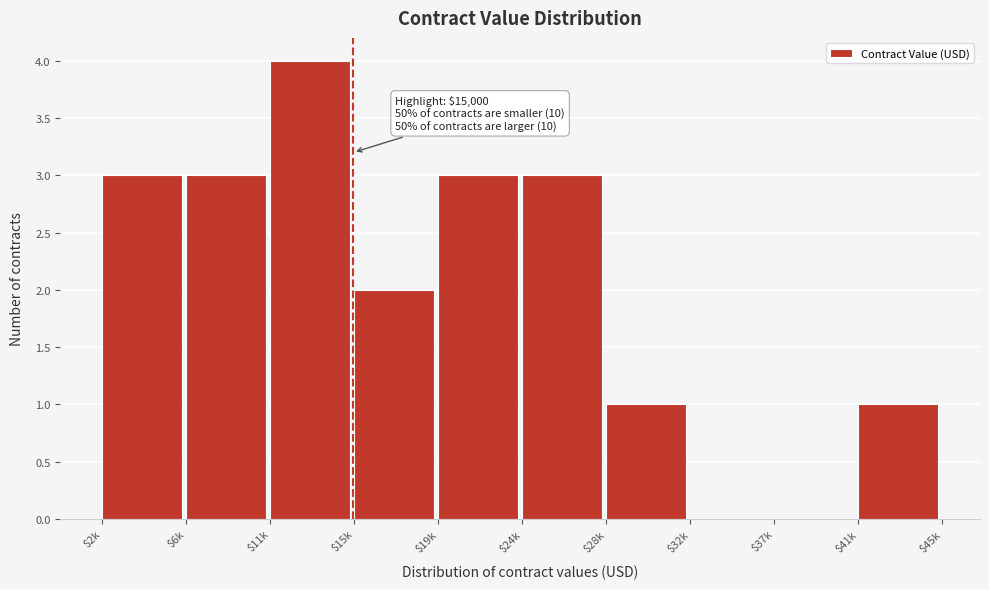

What is the maximum value shown in the chart?

4